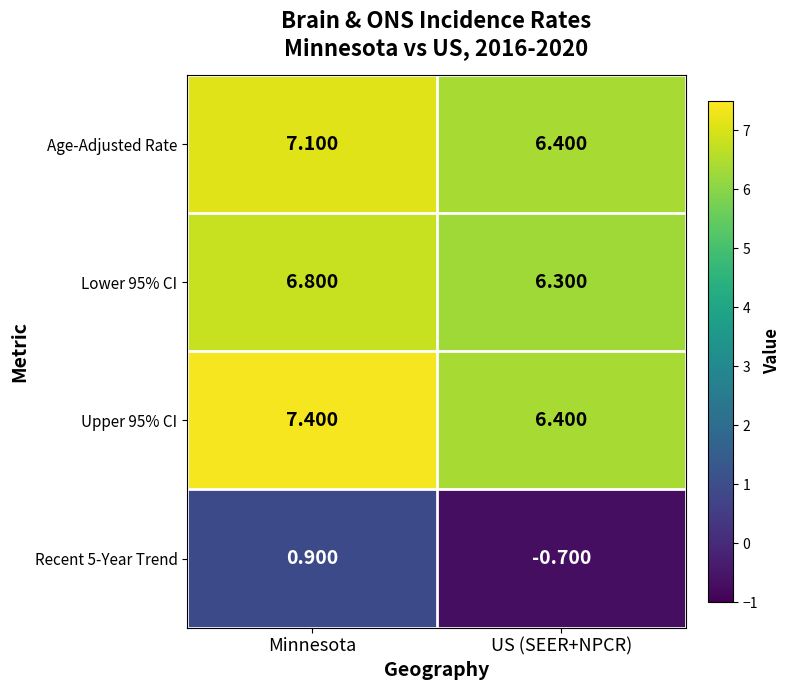

At which category is the sum across all series the highest?

Minnesota